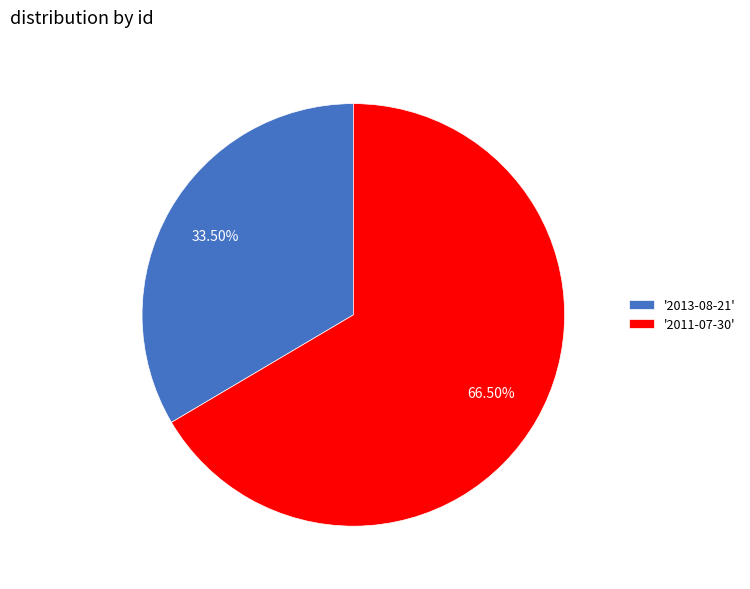

Rank the categories by value from highest to lowest.

'2011-07-30', '2013-08-21'